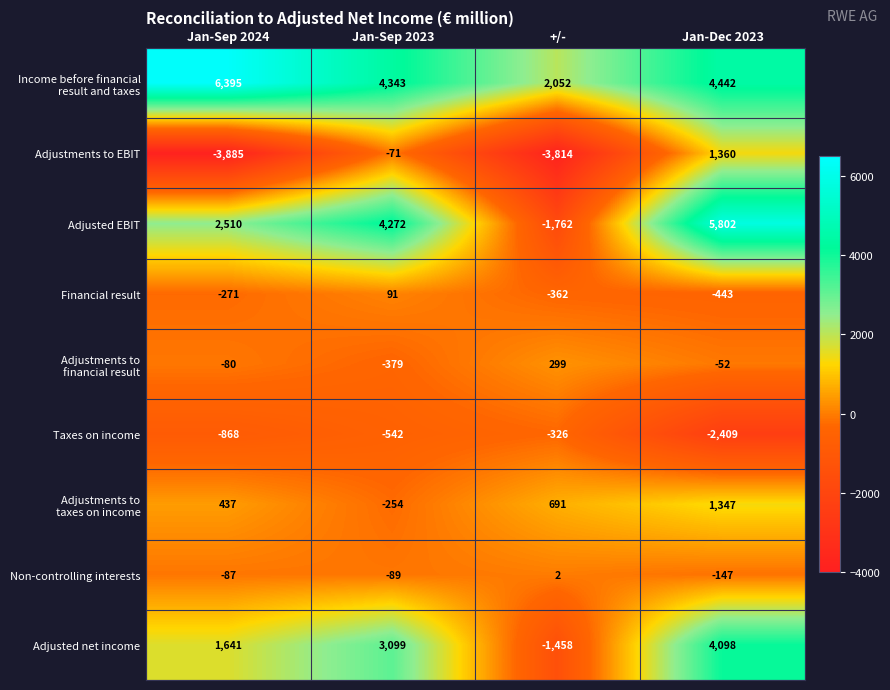

The Adjustments to EBIT series shows -71 at Jan-Sep 2023. True or false?

True